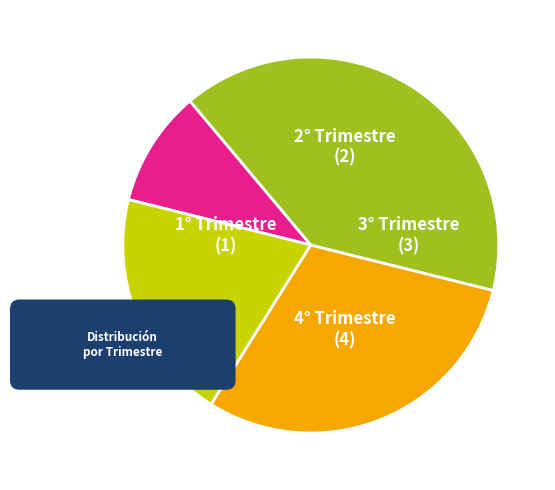

Is there any slice that represents more than half of the pie?

No